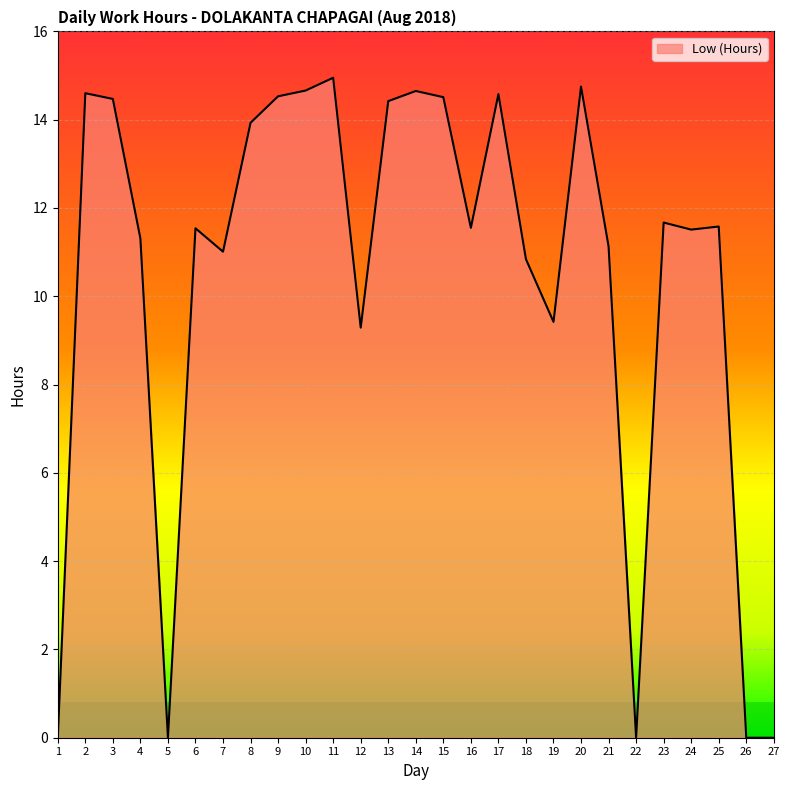

At which category does the data reach its first local valley?

5